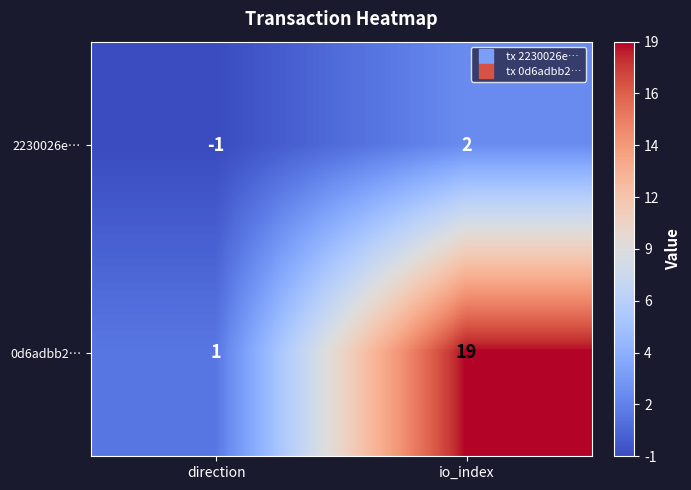

The value of 2230026e… at io_index is 2. True or false?

True